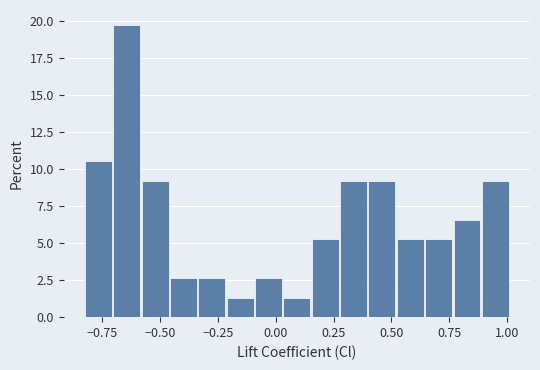

Read against the x-axis, roughly where is the centre of the tallest bar?

-0.65